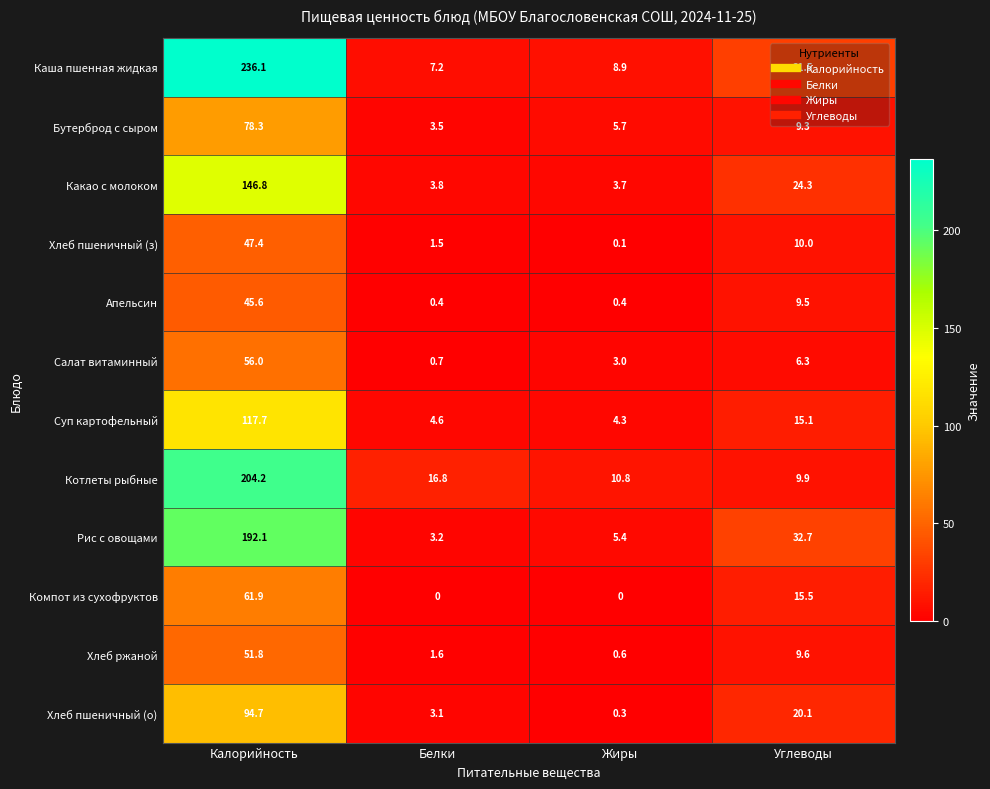

What is the total value across all series at Белки?

46.4